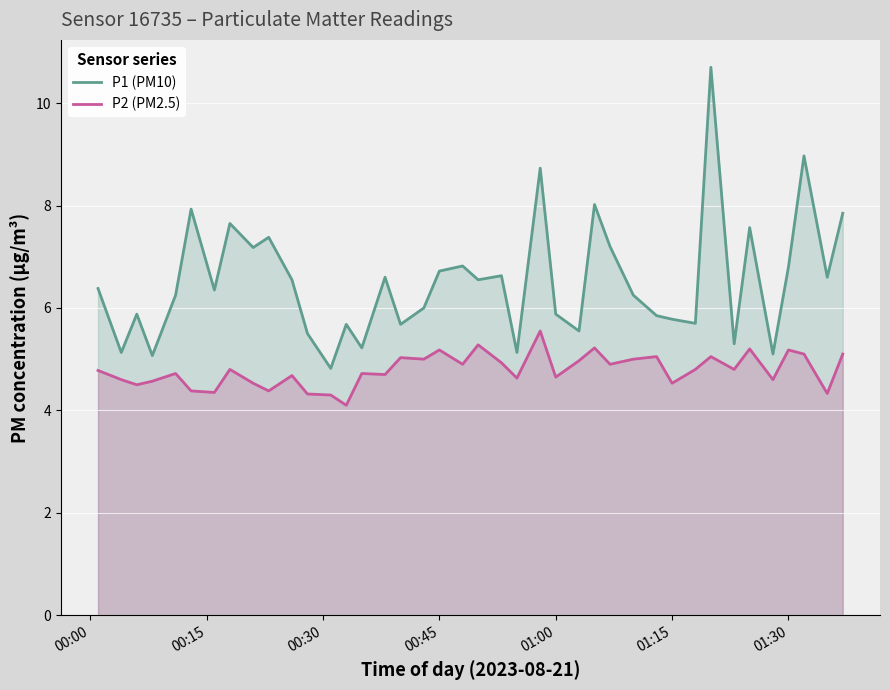

True or false: P2 (PM2.5) and P1 (PM10) intersect in this chart.

False